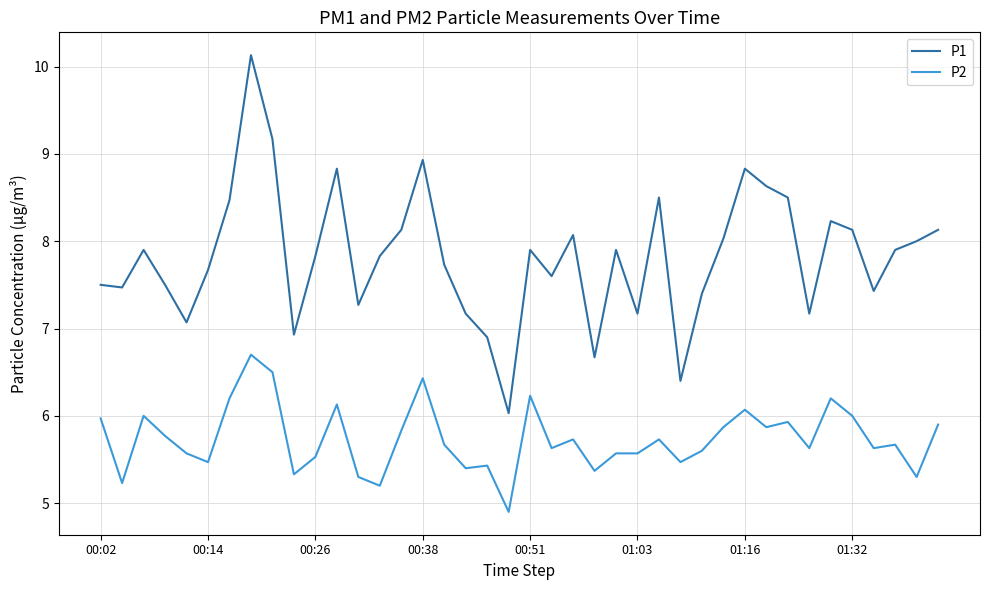

Rank the series by their maximum value, from lowest to highest.

P2, P1